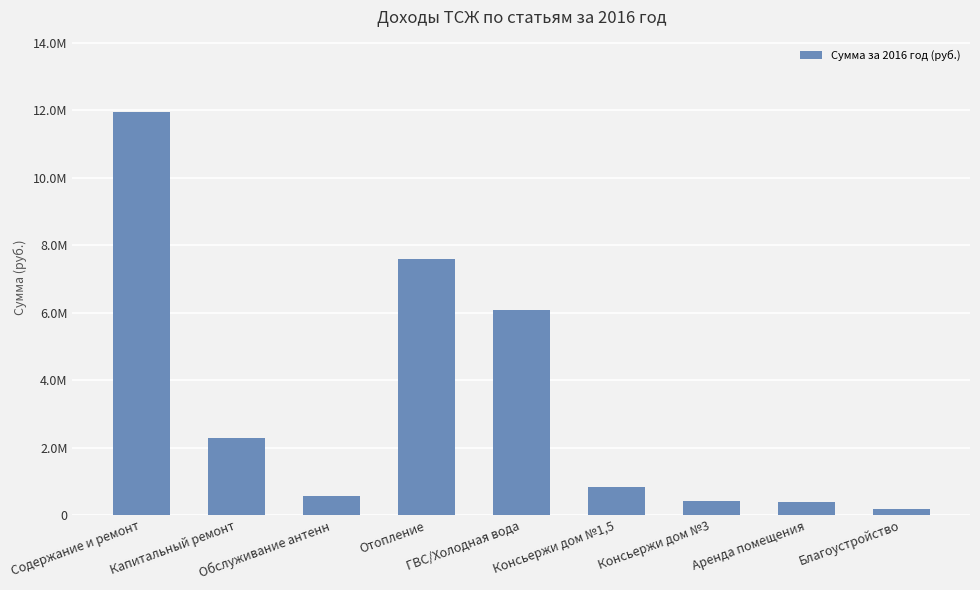

Are the bars horizontal?

No